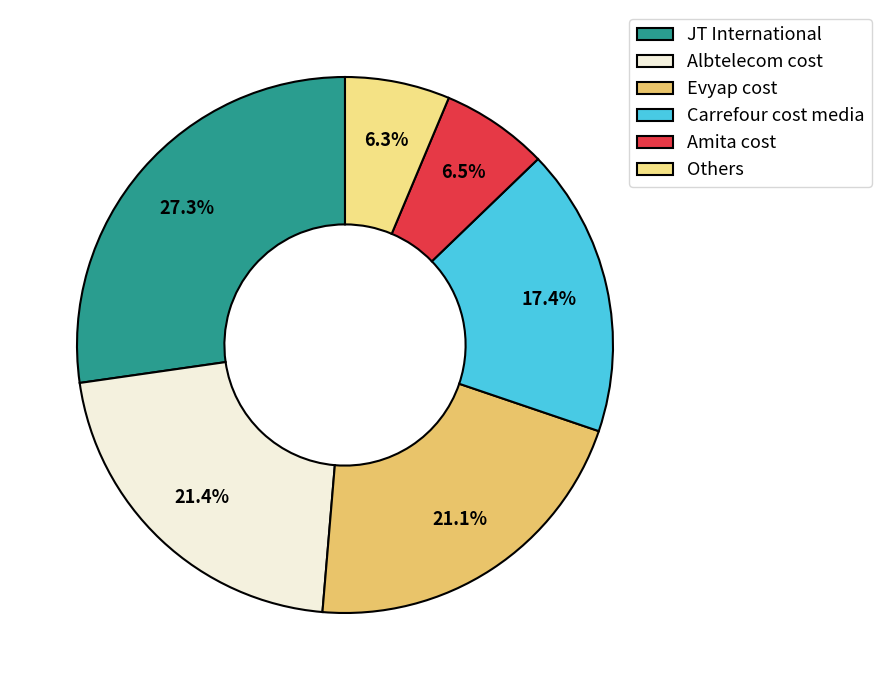

Between Albtelecom cost and JT International, which is larger?

JT International